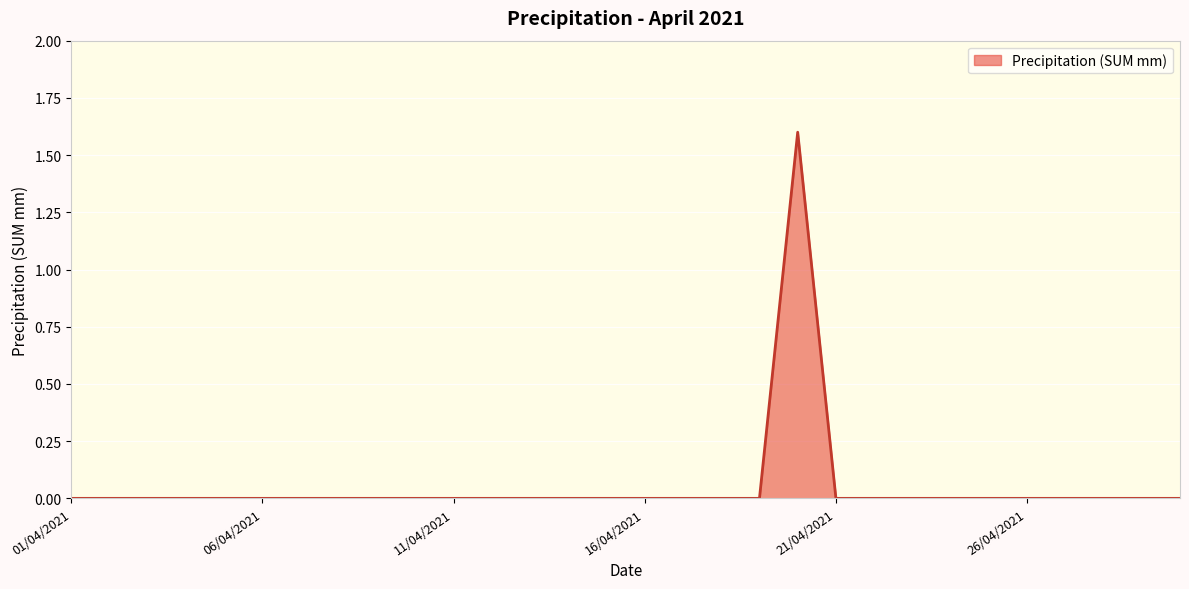

What is the difference between the maximum and minimum values?

1.6